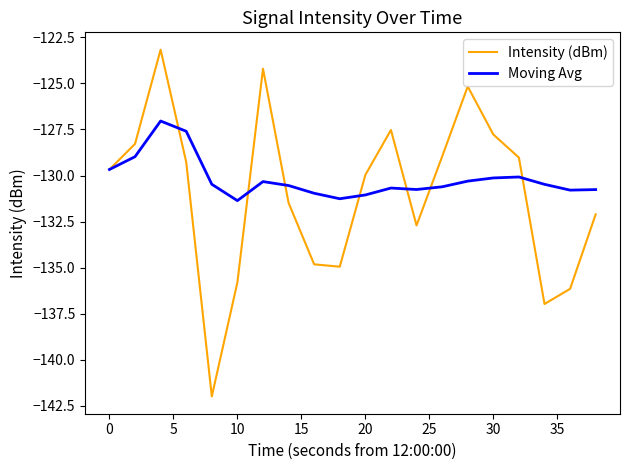

Which series has the largest range (max minus min)?

Intensity (dBm)